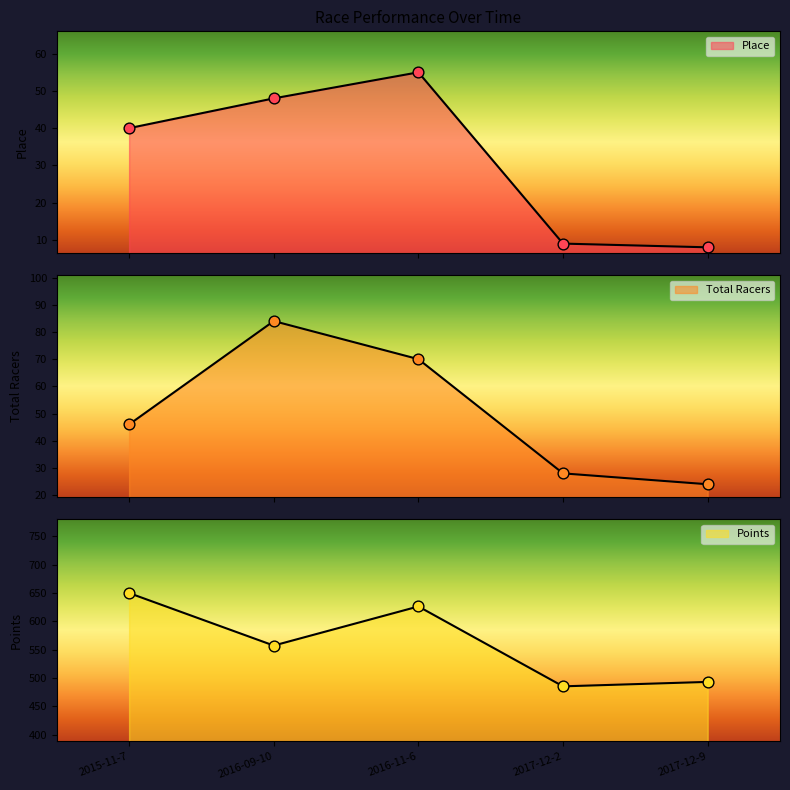

Which series has the widest spread of Y values?

Points